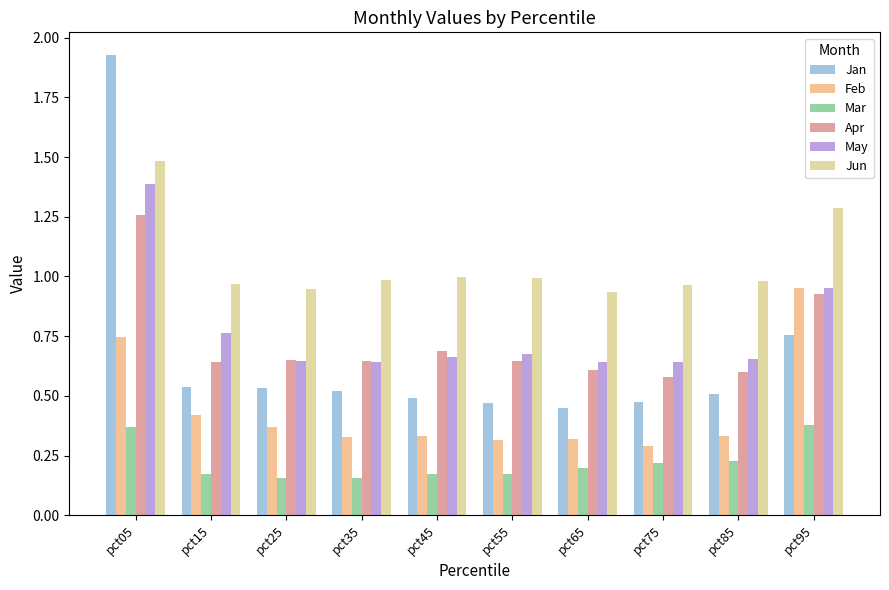

How many bars are there in each group?

6